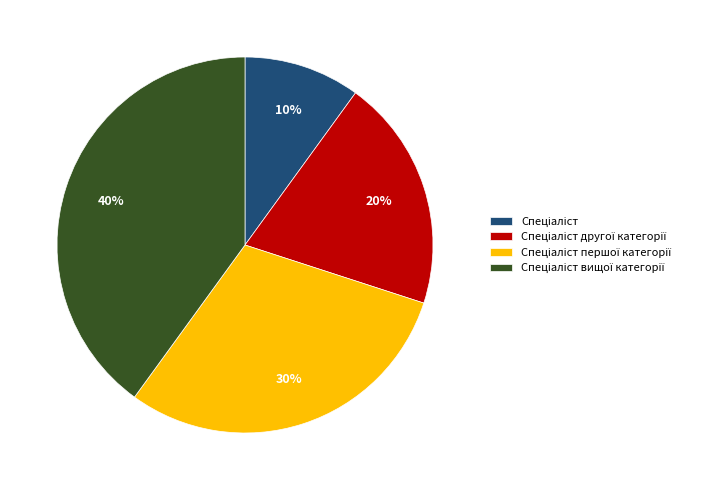

Is there a majority slice in this chart?

No